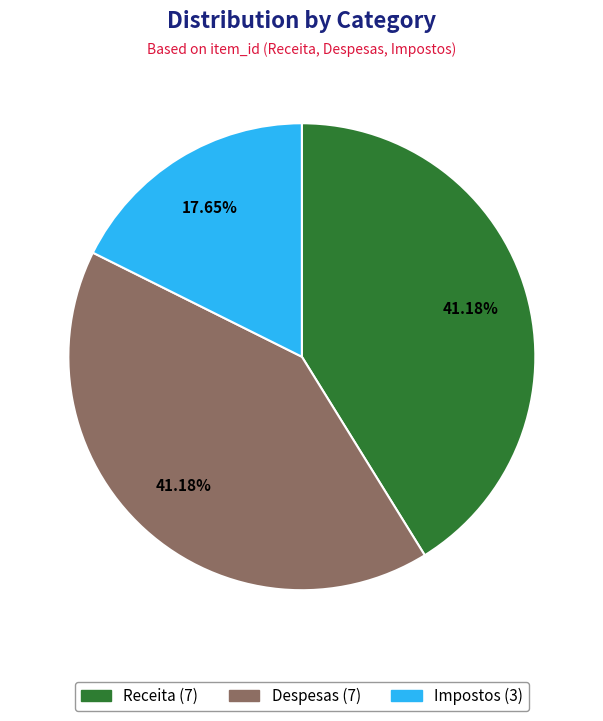

Count the number of slices in the pie.

3